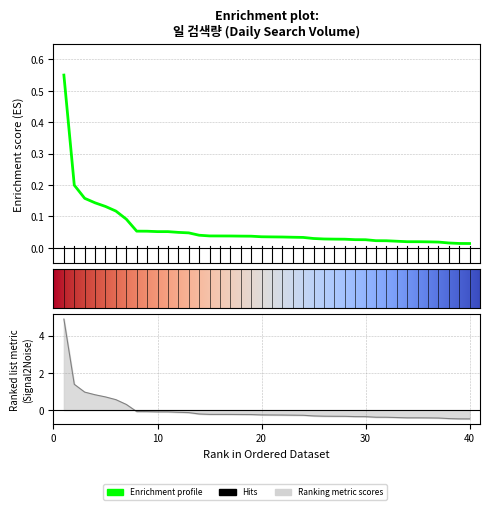

Read the value at 11.

-0.1